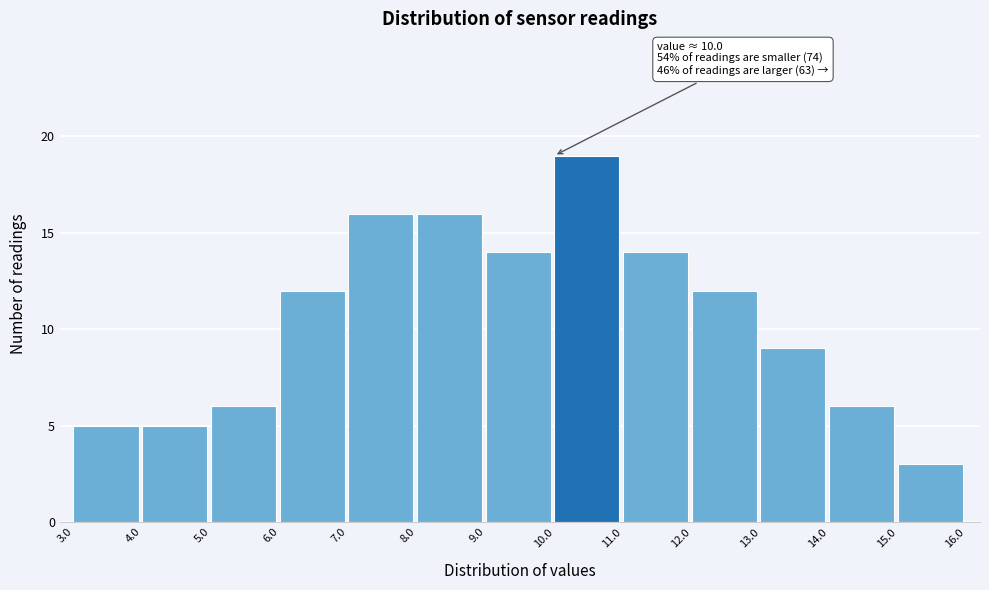

Over which range of the x-axis is the bar tallest?

10.0 to 11.0